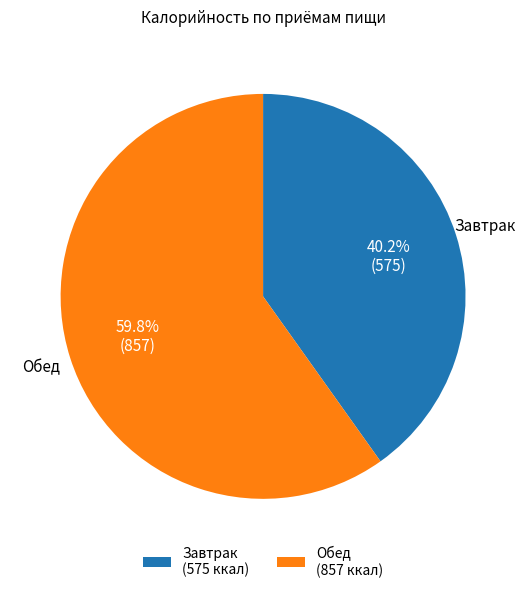

To the nearest percent, what is the combined percentage of Обед and Завтрак?

100%